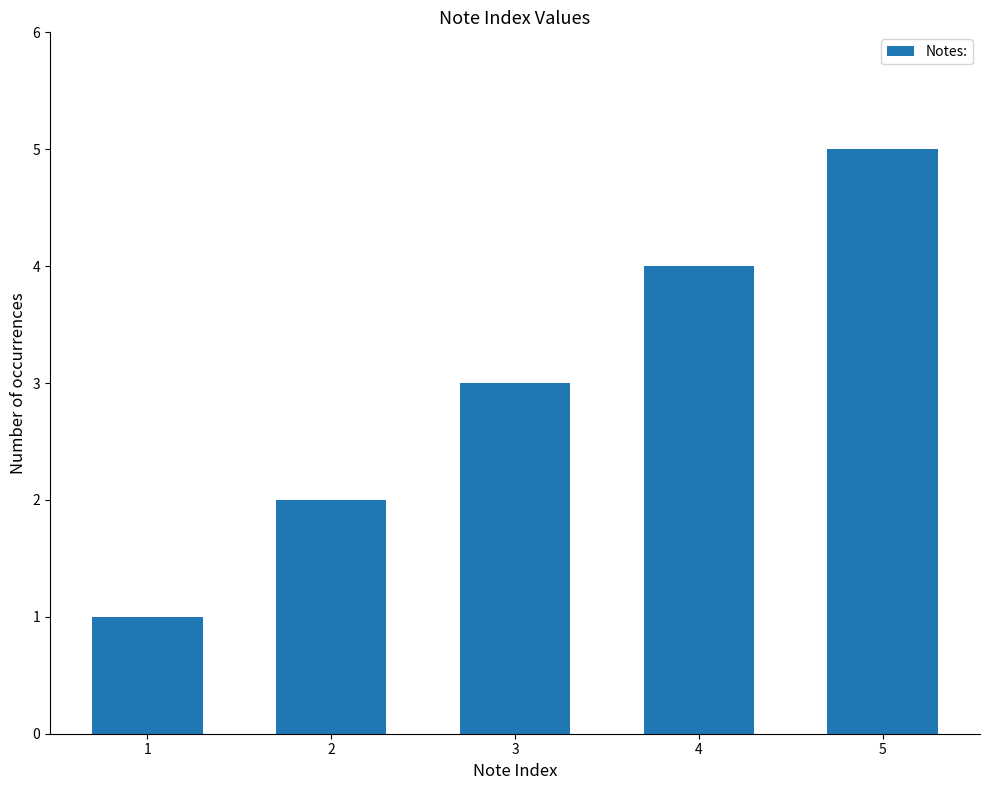

Between 2 and 3, which is larger?

3